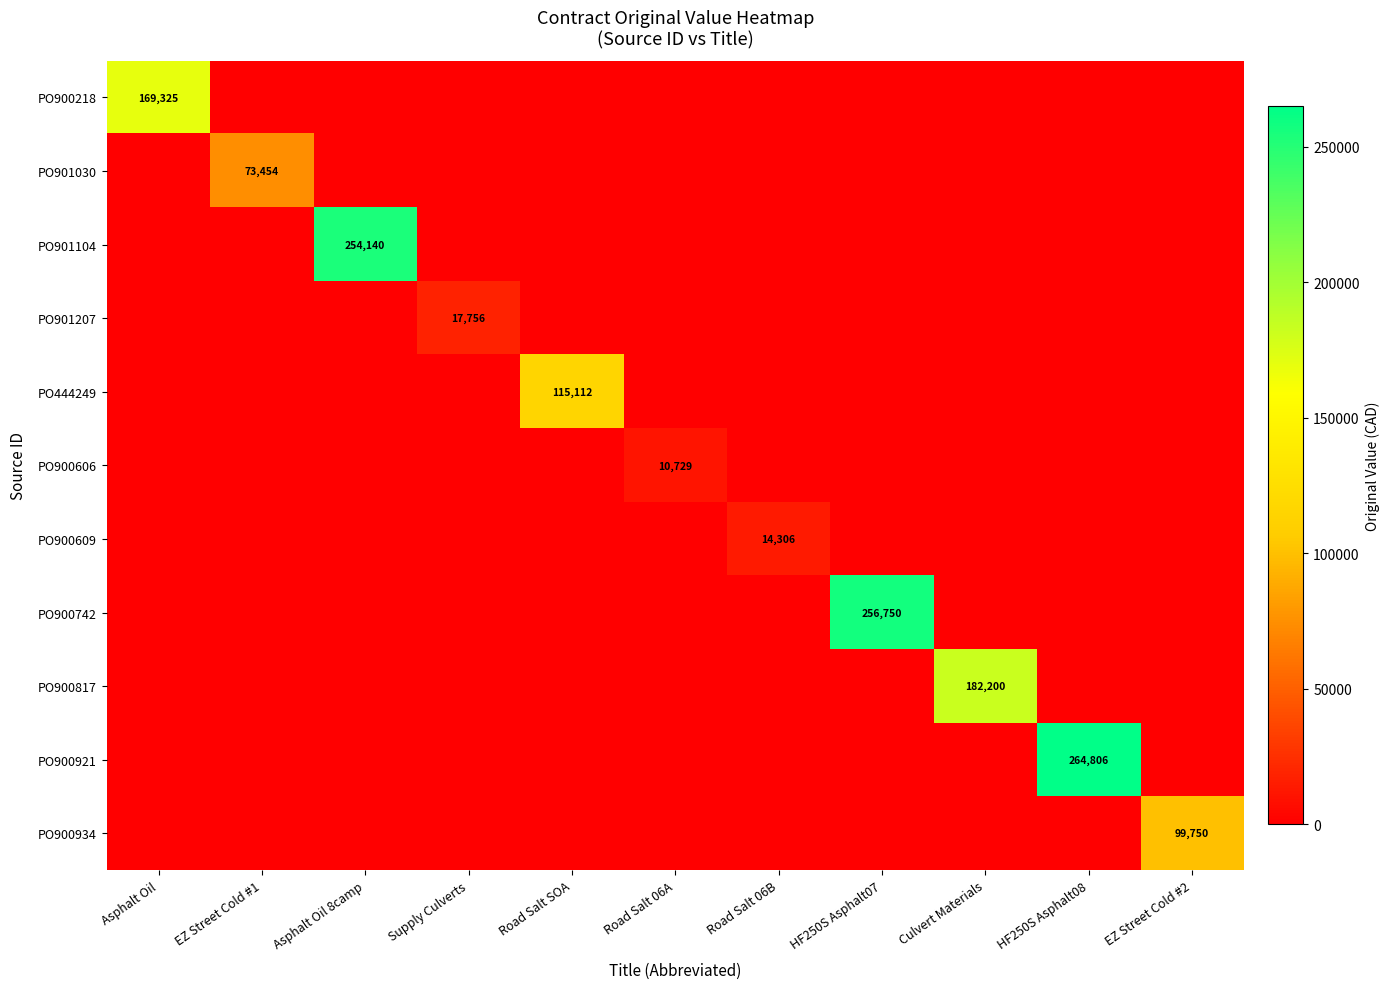

At how many categories does at least one series exceed 20631?

8